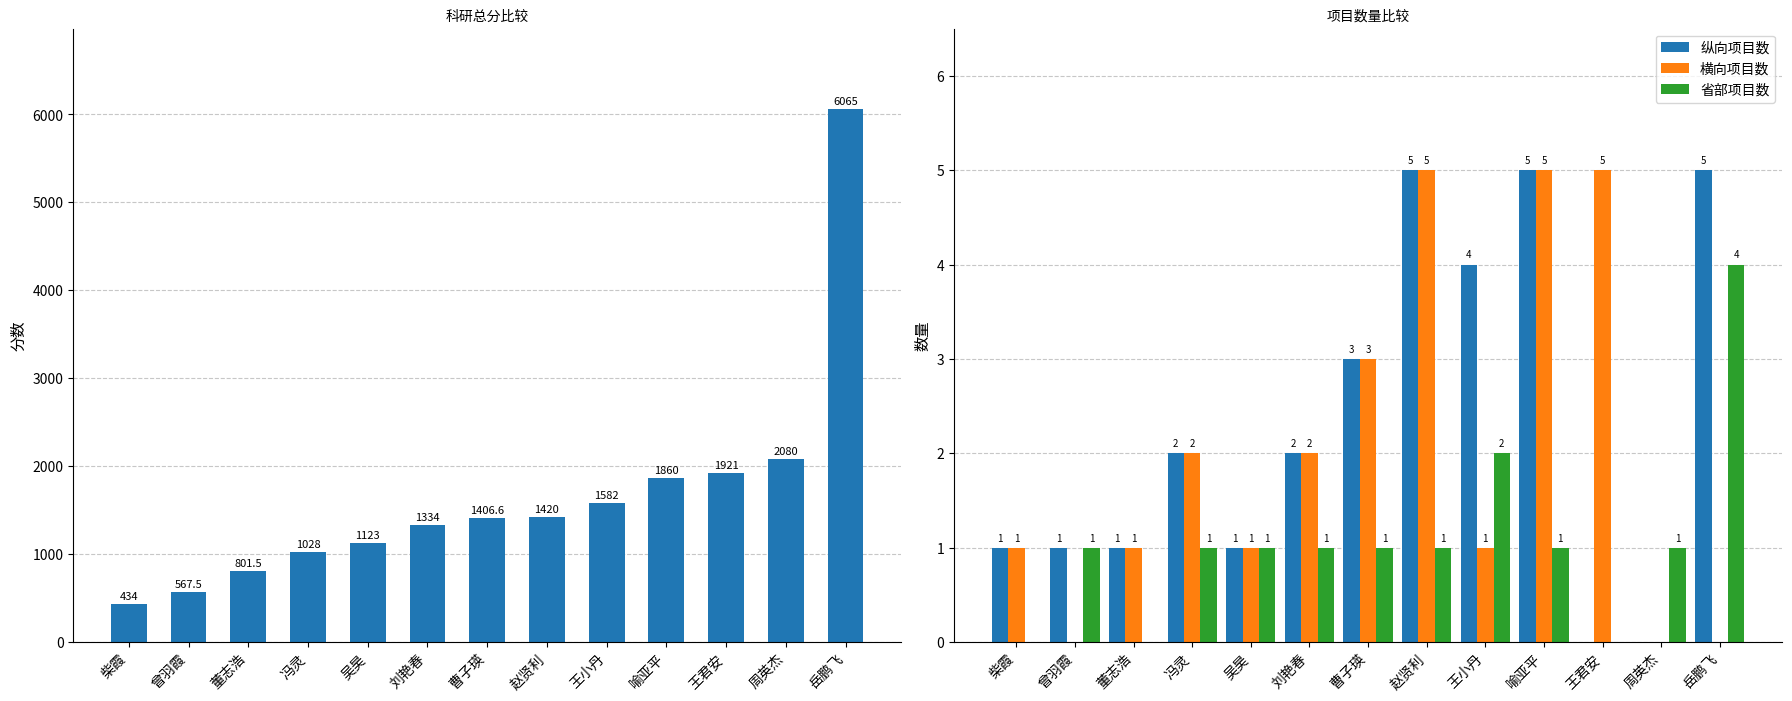

List the series in order of their peak value, lowest first.

省部项目数, 纵向项目数, 横向项目数, 科研总分